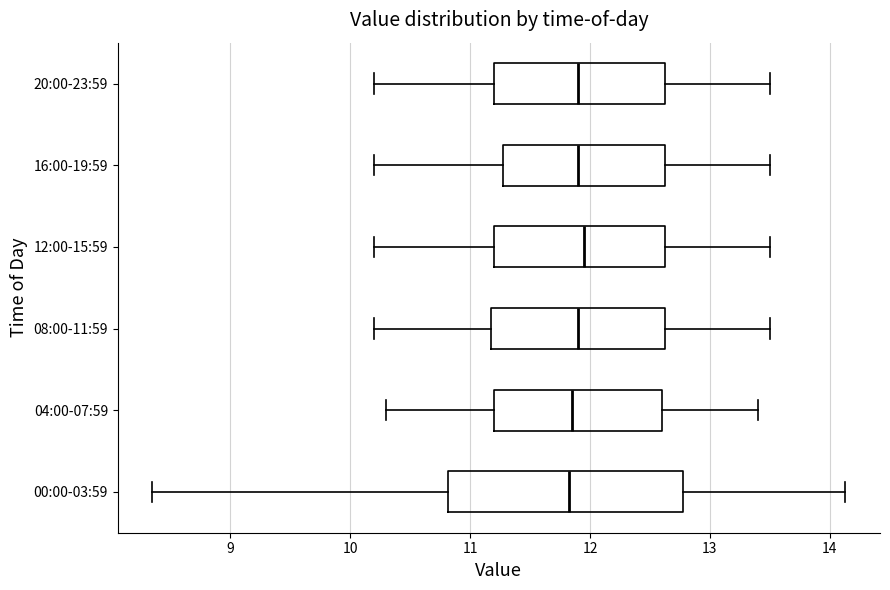

Reading bottom to top, read every box against the x-axis: the position of its median line, the range the box covers, and the ends of its whiskers. The values are not printed on the chart, so give them approximately, as read against the axis.

00:00-03:59: median 11.8, box 10.8 to 12.8, whiskers 8.4 to 14.1
04:00-07:59: median 11.9, box 11.2 to 12.6, whiskers 10.3 to 13.4
08:00-11:59: median 11.9, box 11.2 to 12.6, whiskers 10.2 to 13.5
12:00-15:59: median 12.0, box 11.2 to 12.6, whiskers 10.2 to 13.5
16:00-19:59: median 11.9, box 11.3 to 12.6, whiskers 10.2 to 13.5
20:00-23:59: median 11.9, box 11.2 to 12.6, whiskers 10.2 to 13.5